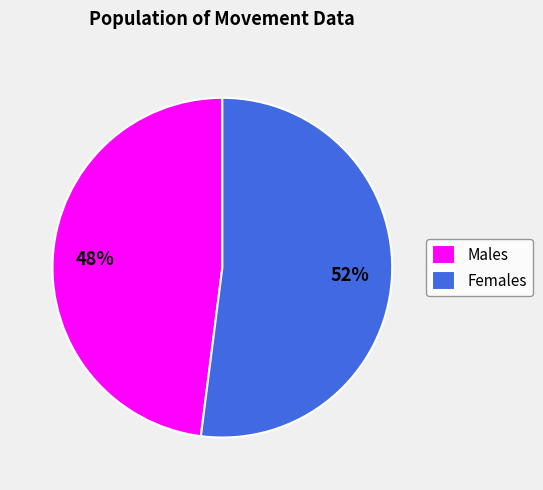

Count the number of slices in the pie.

2